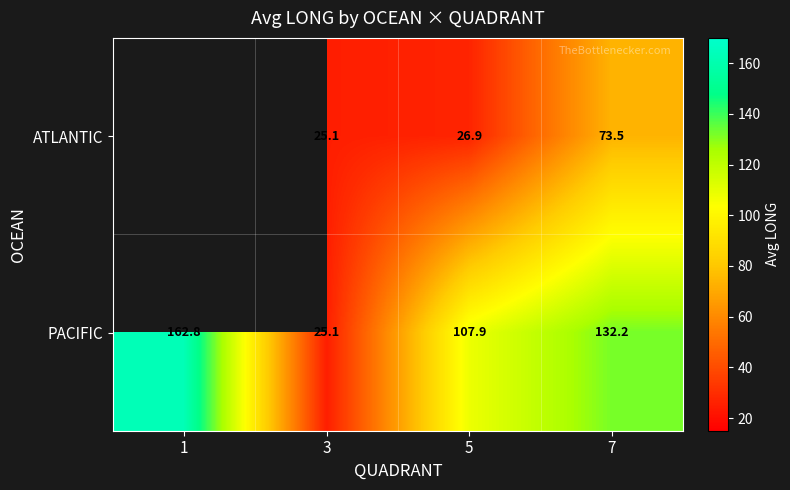

What is the spread (max minus min) of values at 5?

81.0